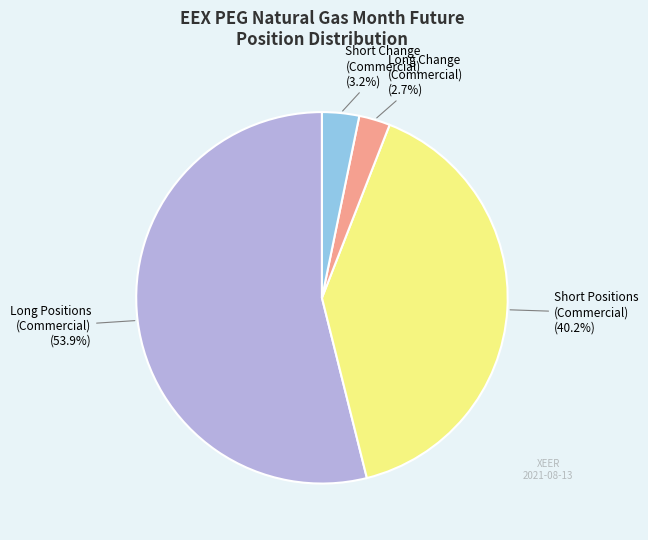

Is there a majority slice in this chart?

Yes